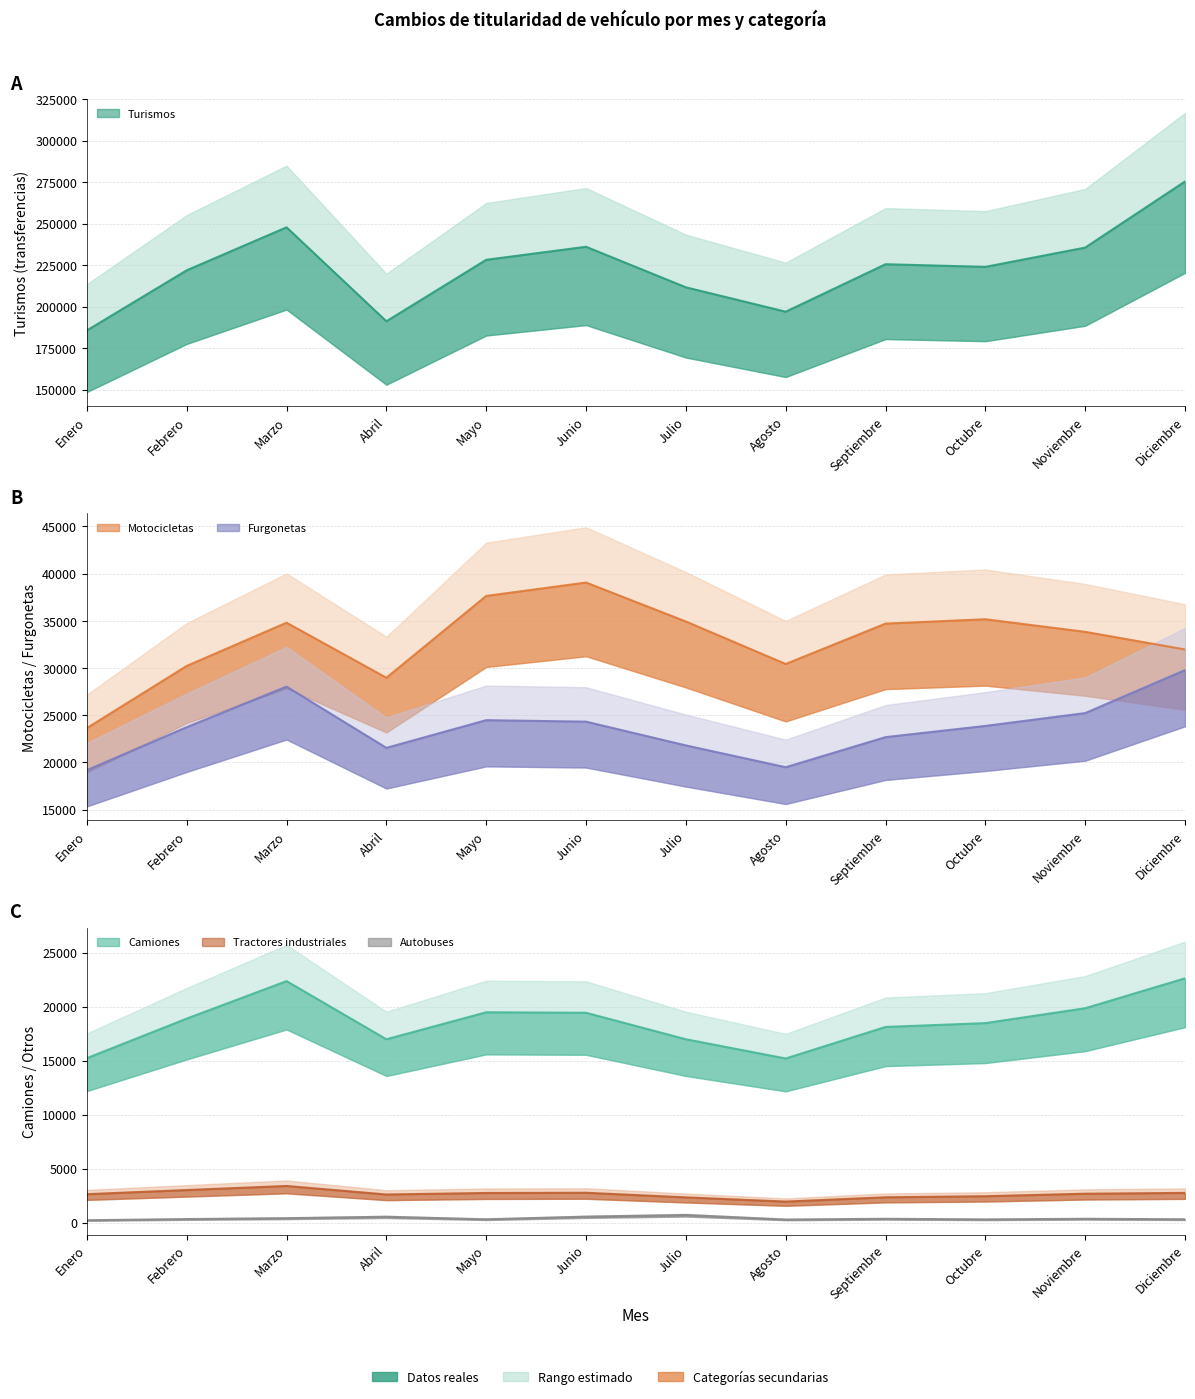

Is it true that Camiones equals 8138 at Junio?

False